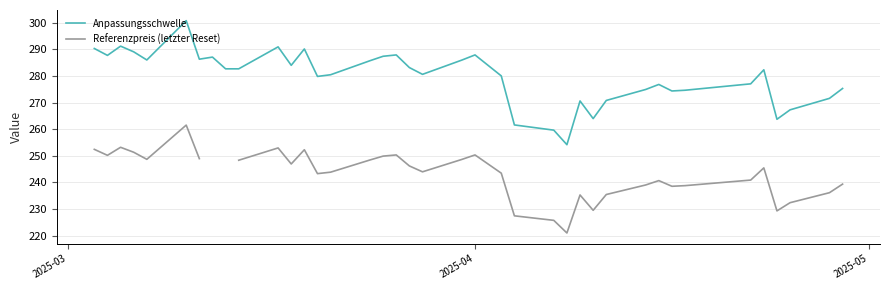

What is the greatest value displayed?

300.8